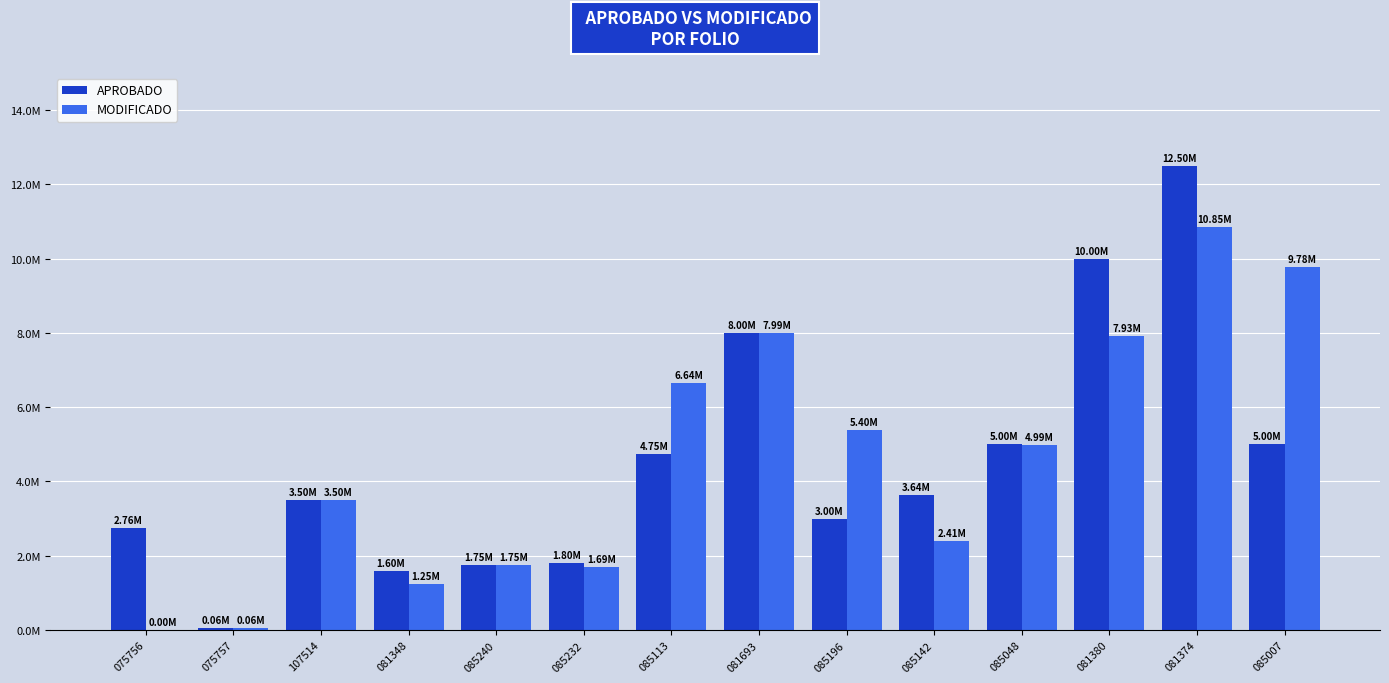

What are all the series names shown in the legend?

APROBADO, MODIFICADO